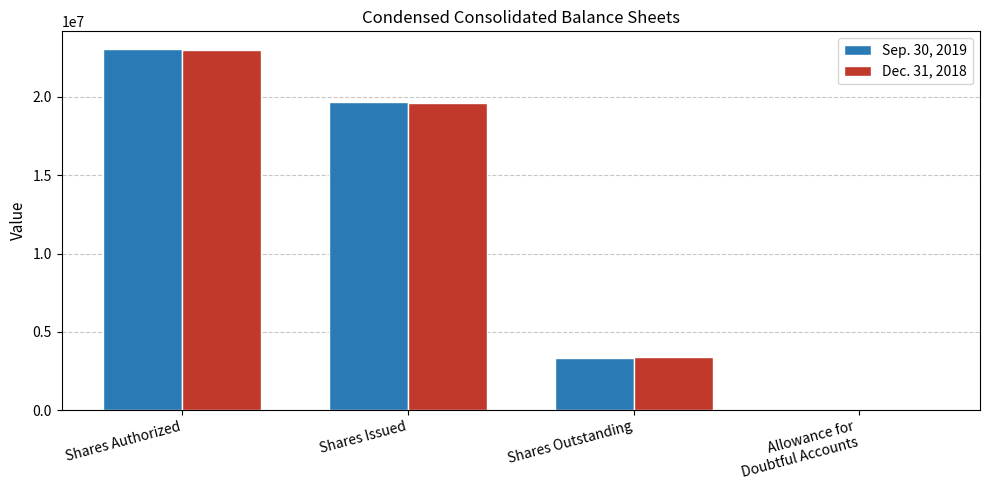

At which category is the sum across all series the highest?

Shares Authorized